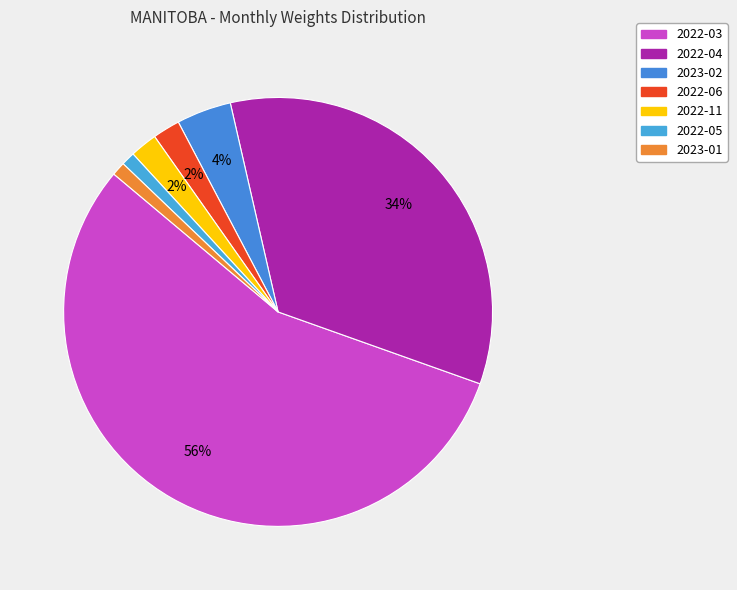

To the nearest percent, what portion does 2023-02 represent?

4%